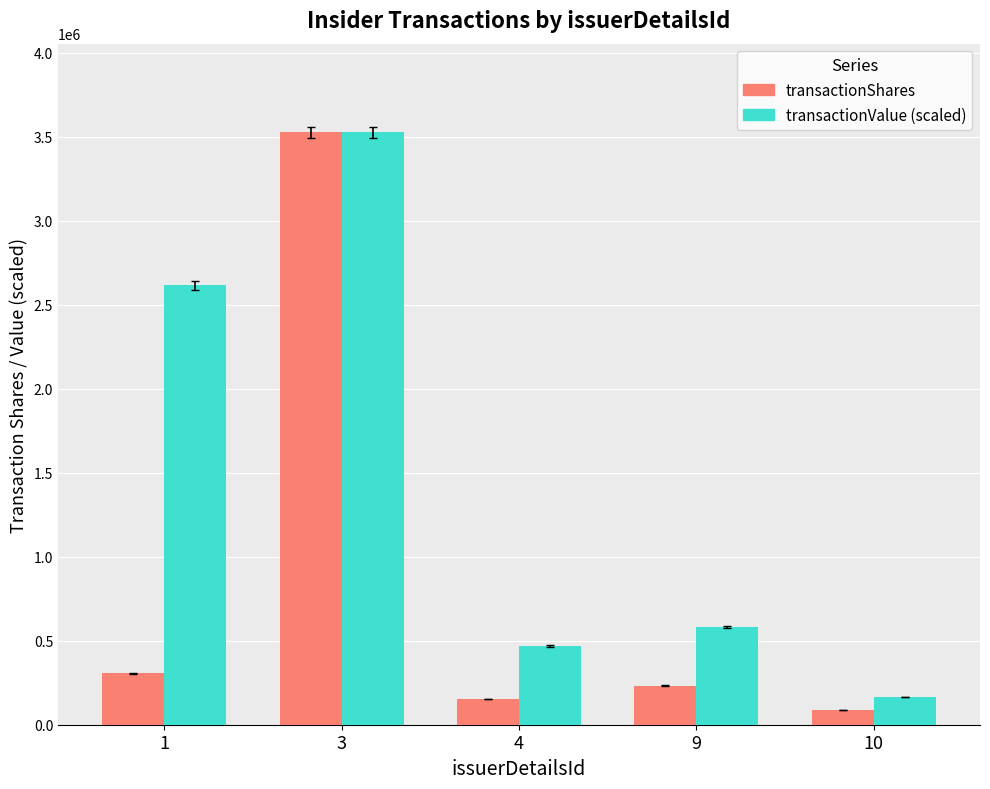

Reading left to right, transcribe all the data shown in this chart.

transactionShares: 1=305192.0	3=3524080.0	4=154000.0	9=232230.0	10=87000.0
transactionValue (scaled): 1=2615449.4	3=3524080.0	4=467663.8	9=581897.2	10=164878.8